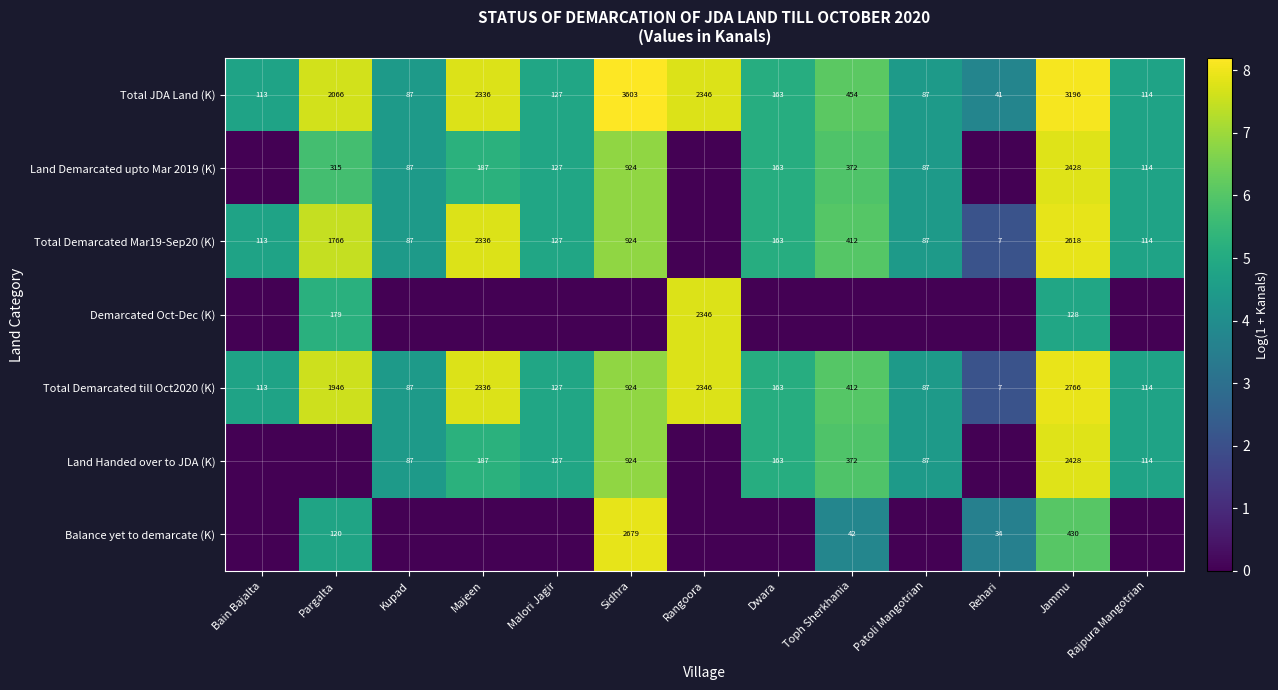

What is the difference between the second highest and minimum values in the Total JDA Land (K) series?

3155